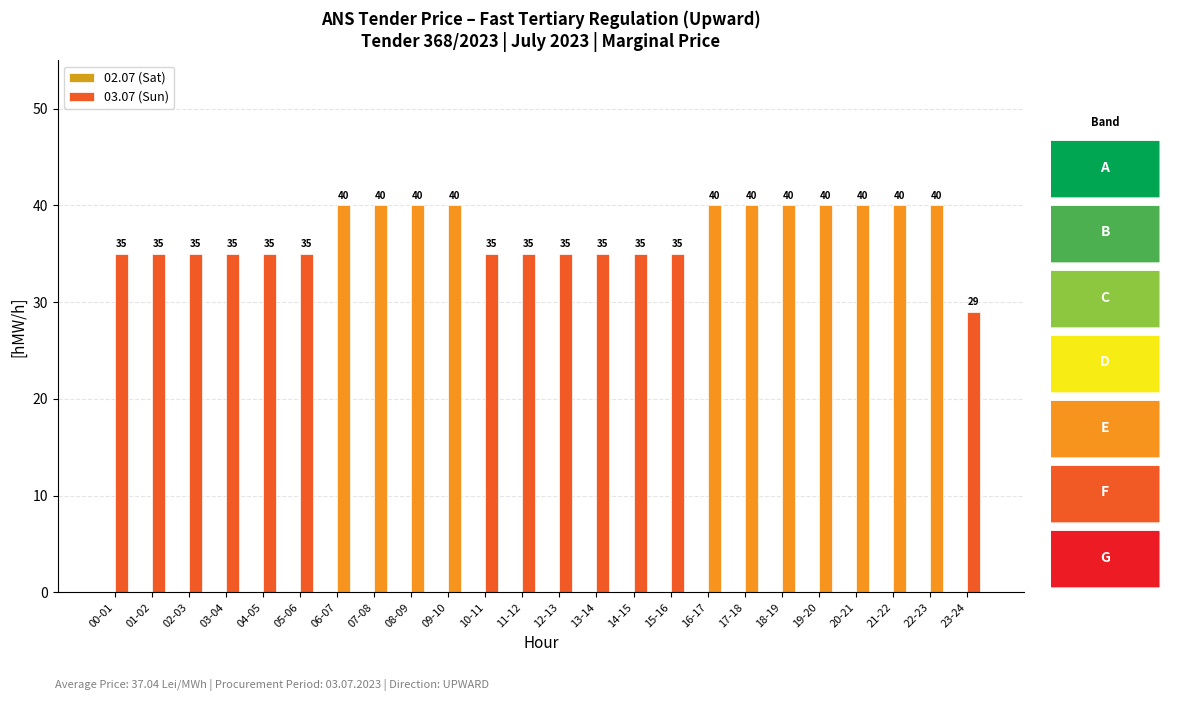

Does the chart contain stacked bars?

No